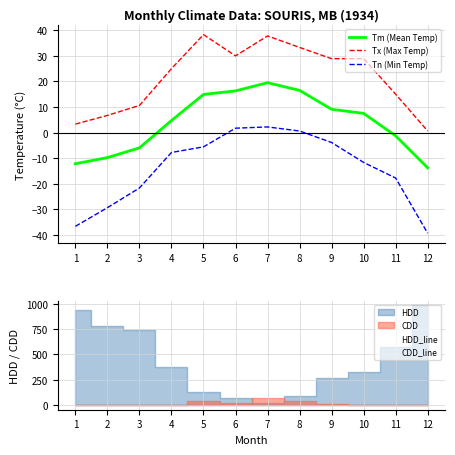

In Tx (Max Temp), how many points are higher than both neighbors (excluding endpoints)?

2